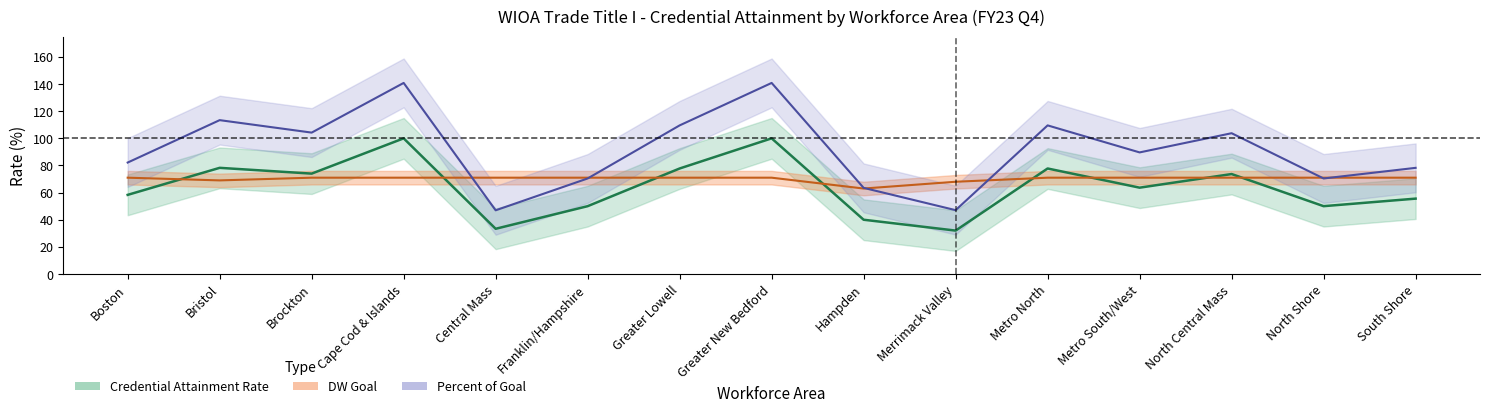

What is the sum of all Credential Attainment Rate values?

964.4